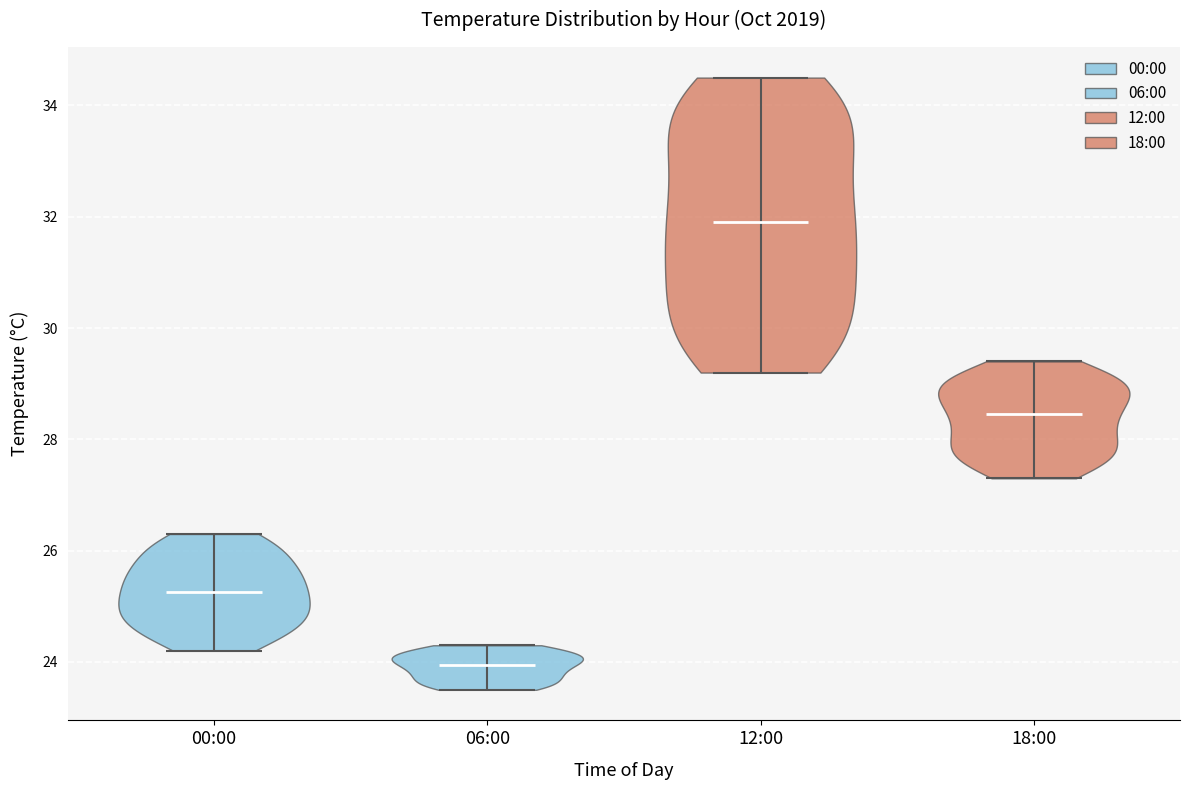

Where does the median line of the violin for 00:00 sit on the y-axis? The values are not printed on the chart, so give them approximately, as read against the axis.

25.2